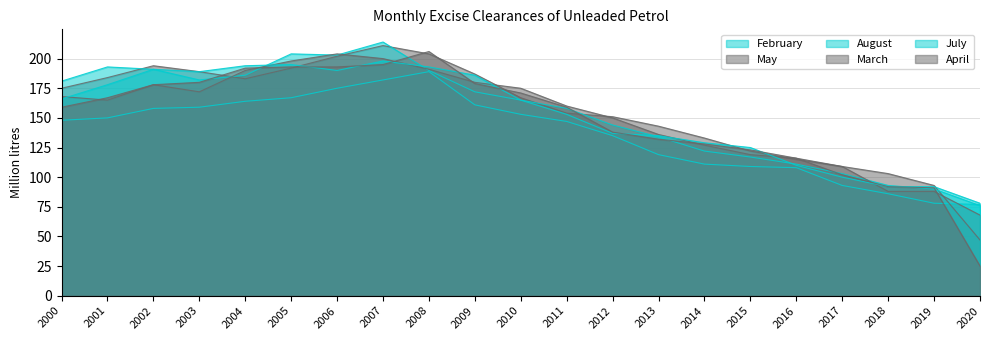

What is the difference between the August values at 2017 and 2016?

8